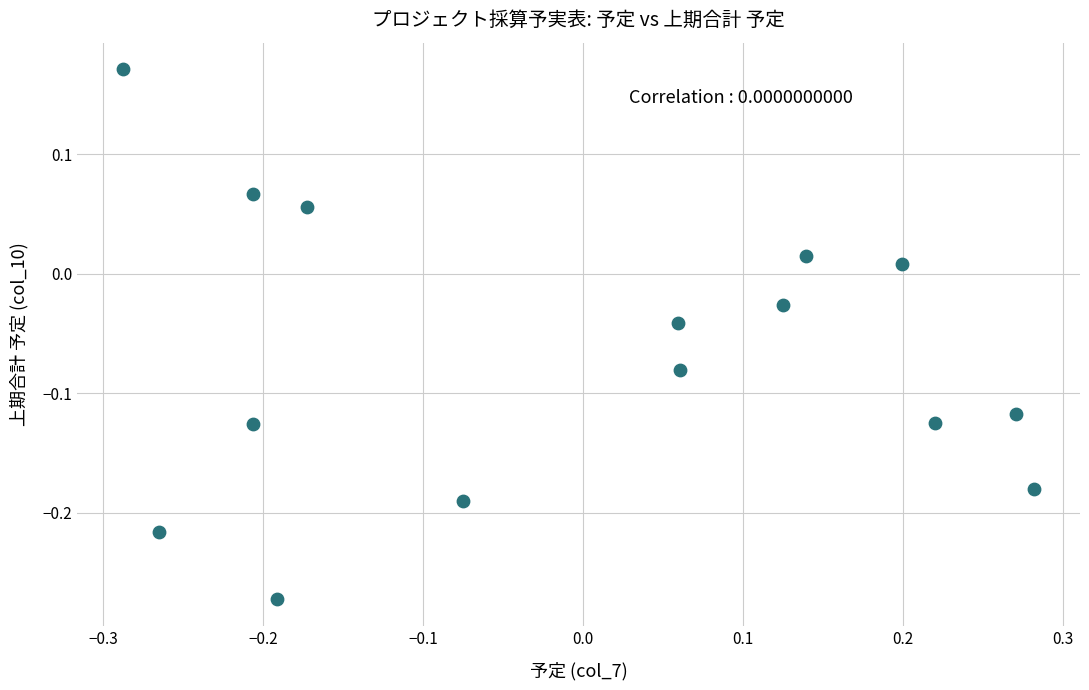

What is the range of Y values (max minus min)?

0.4